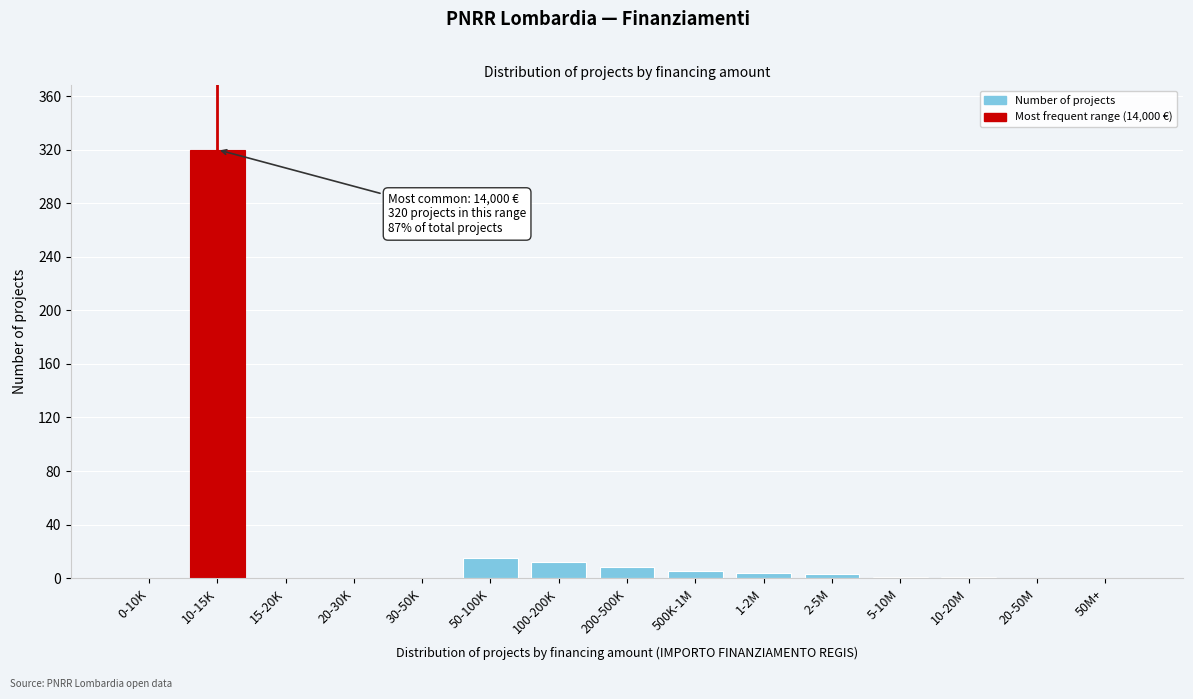

What is the sum of all values?

369